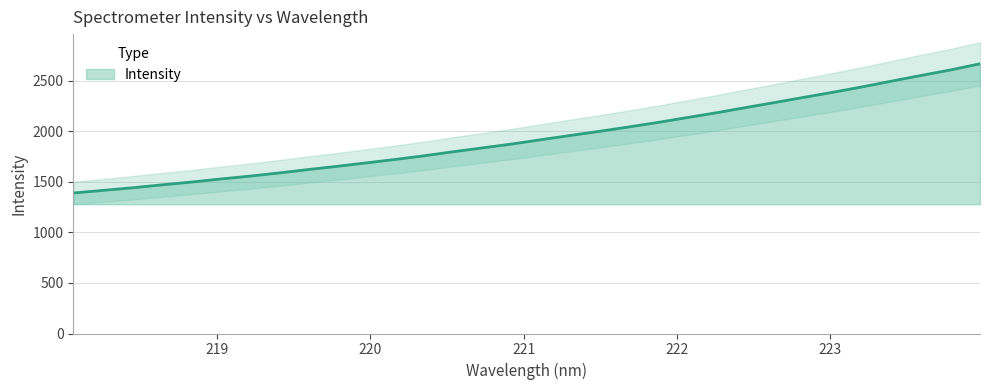

Reading left to right, list all the values displayed in this chart.

218.0596=1390.4	218.2508=1415.9	218.442=1441.6	218.6332=1470.3	218.8244=1497.5	219.0156=1528.3	219.2067=1556.4	219.3979=1588.0	219.589=1621.6	219.7801=1653.8	219.9712=1688.2	220.1623=1722.6	220.3533=1759.4	220.5444=1799.5	220.7354=1837.5	220.9264=1875.8	221.1174=1918.6	221.3083=1960.5	221.4993=2001.7	221.6902=2044.7	221.8812=2089.7	222.0721=2137.9	222.263=2185.4	222.4538=2236.8	222.6447=2287.2	222.8355=2338.4	223.0264=2389.2	223.2172=2442.4	223.408=2499.2	223.5987=2554.5	223.7895=2608.9	223.9802=2669.1